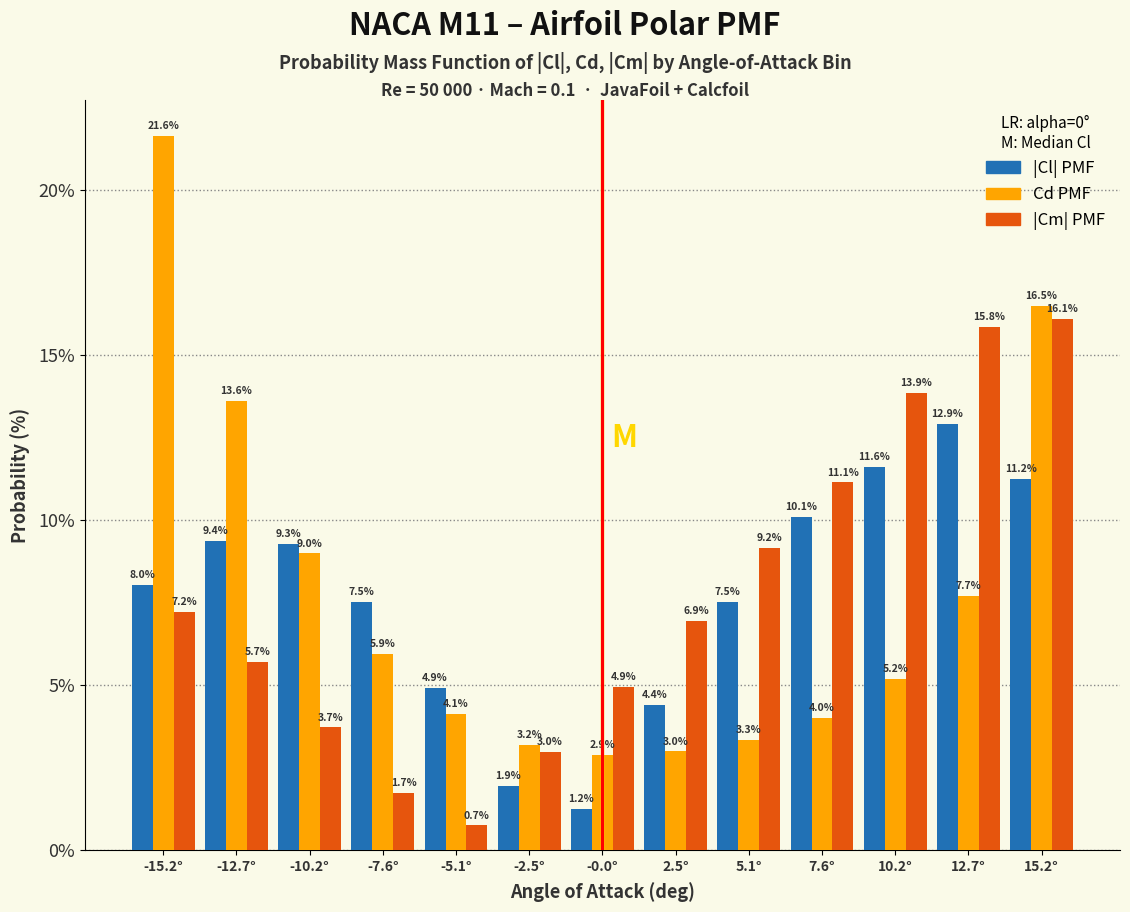

Reading left to right, extract all data points from this chart.

|Cl| PMF: -15.2°=8.0	-12.7°=9.4	-10.2°=9.3	-7.6°=7.5	-5.1°=4.9	-2.5°=1.9	-0.0°=1.2	2.5°=4.4	5.1°=7.5	7.6°=10.1	10.2°=11.6	12.7°=12.9	15.2°=11.2
Cd PMF: -15.2°=21.6	-12.7°=13.6	-10.2°=9.0	-7.6°=5.9	-5.1°=4.1	-2.5°=3.2	-0.0°=2.9	2.5°=3.0	5.1°=3.3	7.6°=4.0	10.2°=5.2	12.7°=7.7	15.2°=16.5
|Cm| PMF: -15.2°=7.2	-12.7°=5.7	-10.2°=3.7	-7.6°=1.7	-5.1°=0.7	-2.5°=3.0	-0.0°=4.9	2.5°=6.9	5.1°=9.2	7.6°=11.1	10.2°=13.9	12.7°=15.8	15.2°=16.1